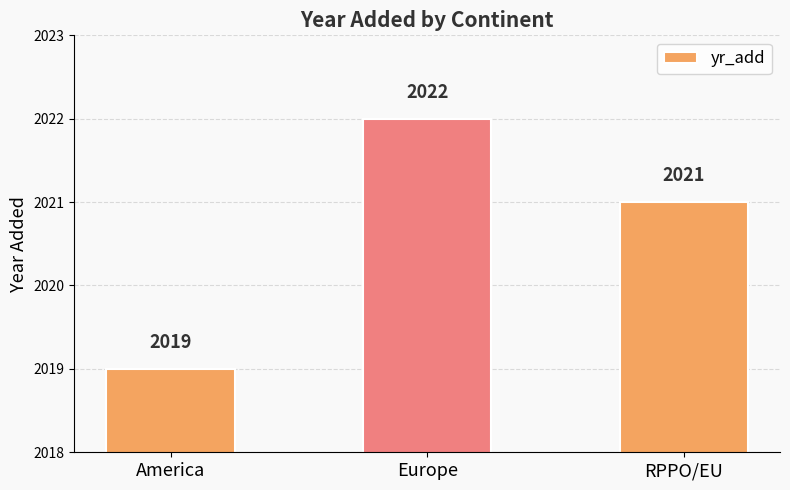

Reading left to right, list all the values displayed in this chart.

2019	2022	2021